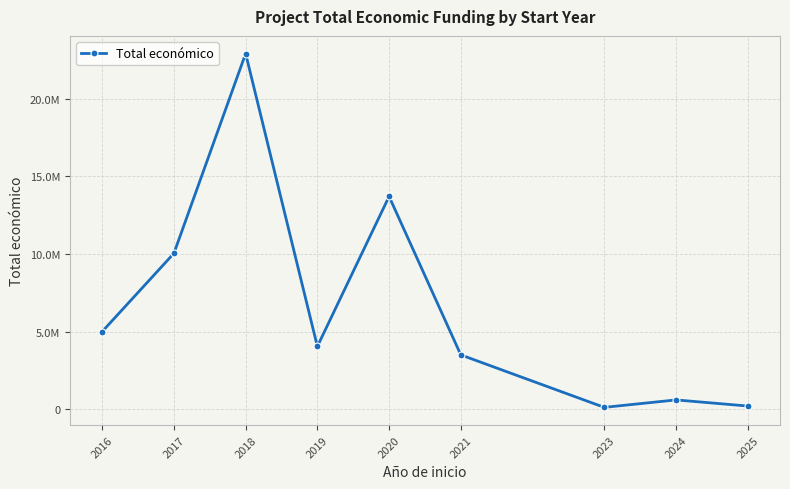

The value at 2020 is 13703464. True or false?

True